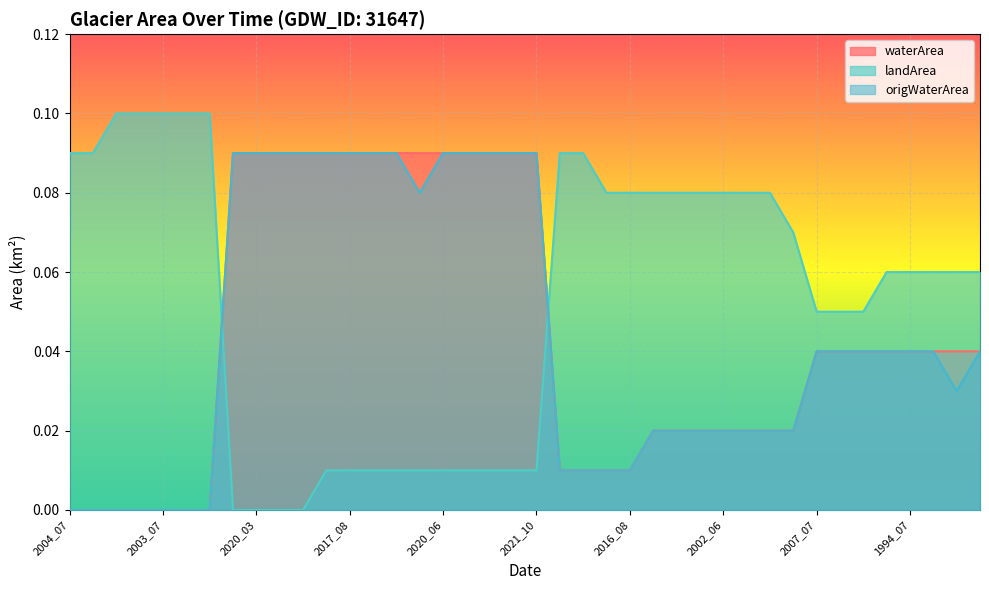

What is the difference between the waterArea values at 2021_04 and 2011_09?

0.1